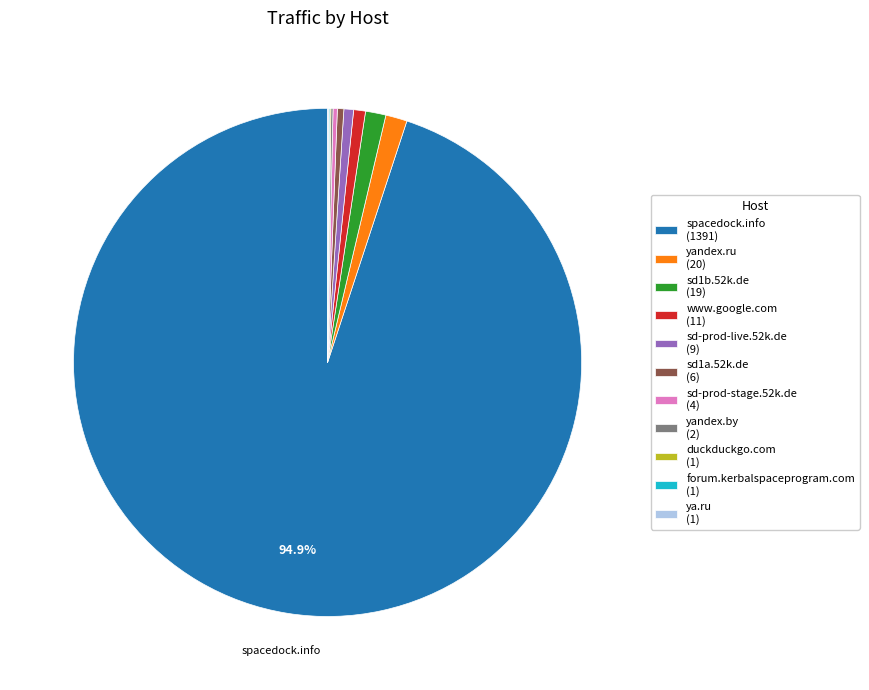

What is the largest slice in the pie chart?

spacedock.info